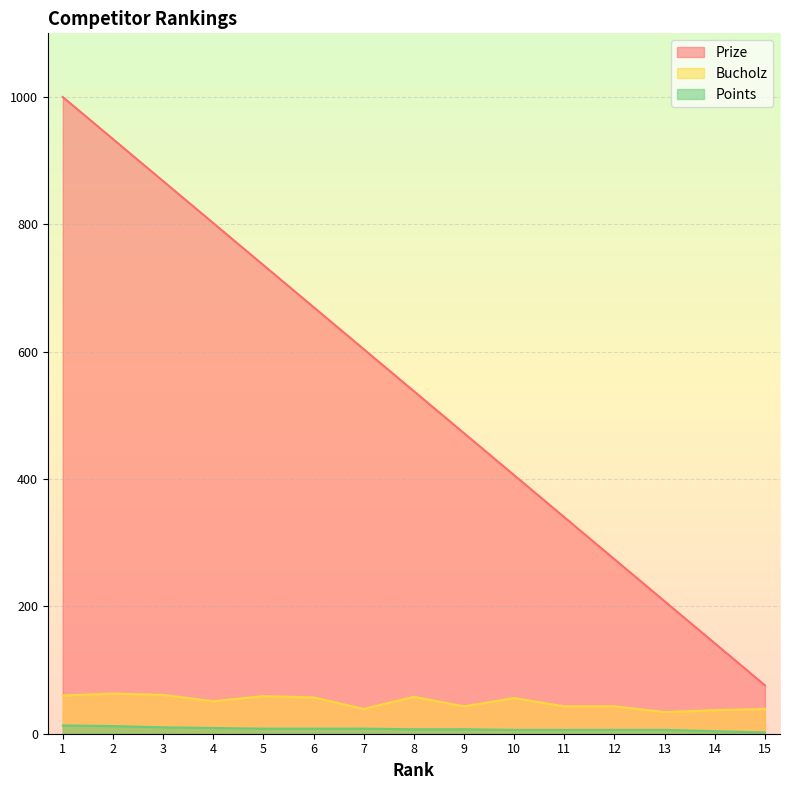

Reading left to right, list all the values displayed in this chart.

Prize: 1=1000	2=934	3=868	4=802	5=736	6=670	7=604	8=538	9=472	10=406	11=340	12=274	13=208	14=142	15=76
Bucholz: 1=60	2=63	3=61	4=51	5=59	6=57	7=39	8=58	9=43	10=56	11=43	12=43	13=34	14=37	15=39
Points: 1=13	2=12	3=10	4=9	5=8	6=8	7=8	8=7	9=7	10=6	11=6	12=6	13=6	14=4	15=2